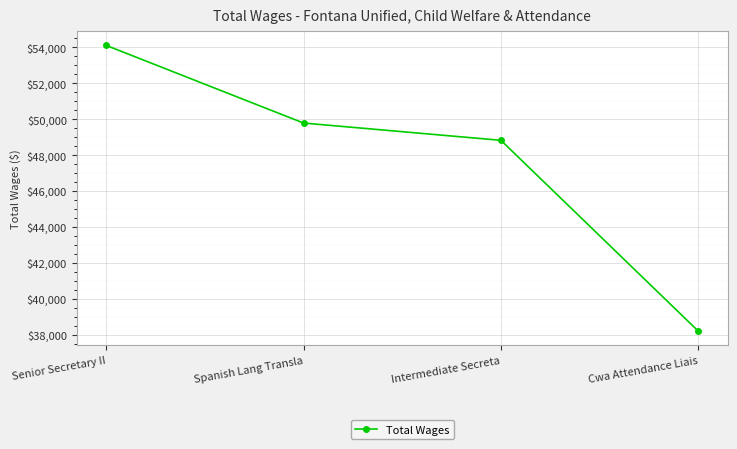

What is the value of the 4th point from the left?

38202